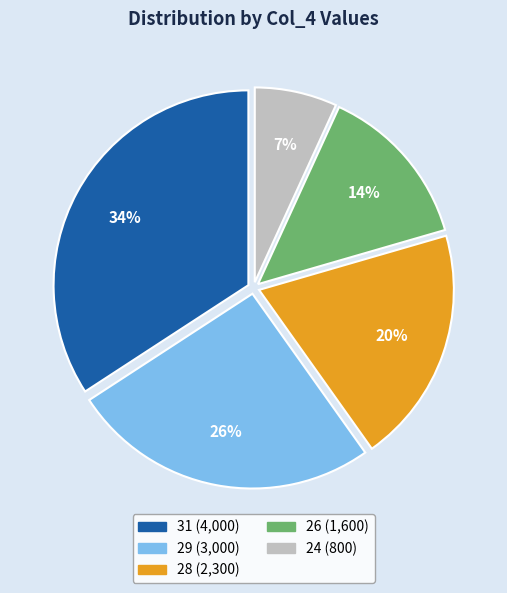

To the nearest percent, what portion does 31 represent?

34%